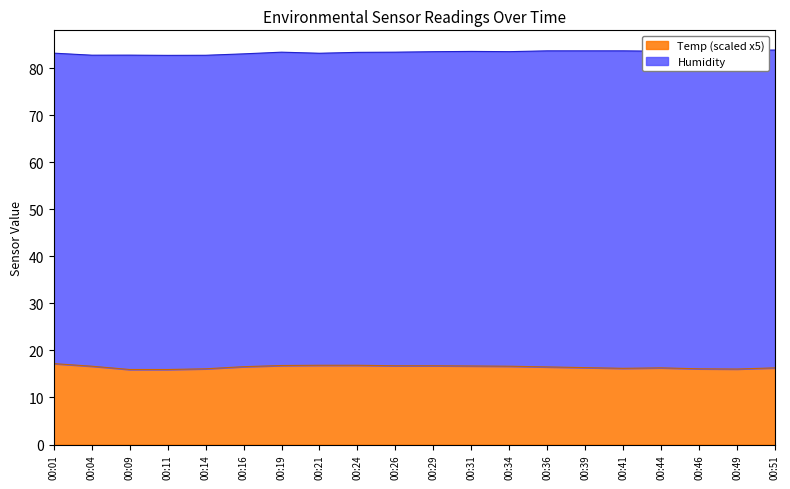

How many data points are above 16?

18